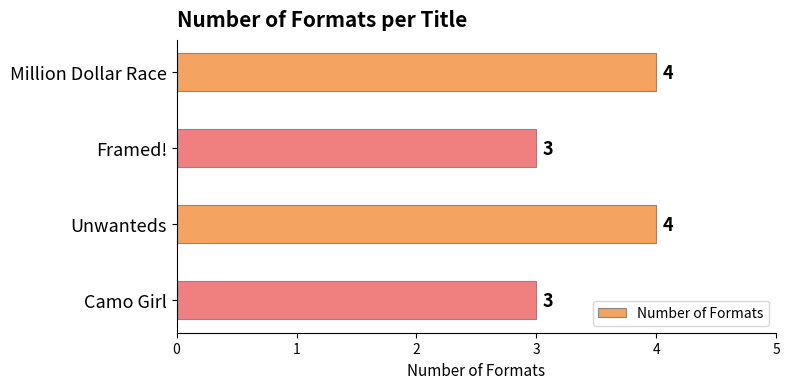

How many values are between 3 and 4?

4